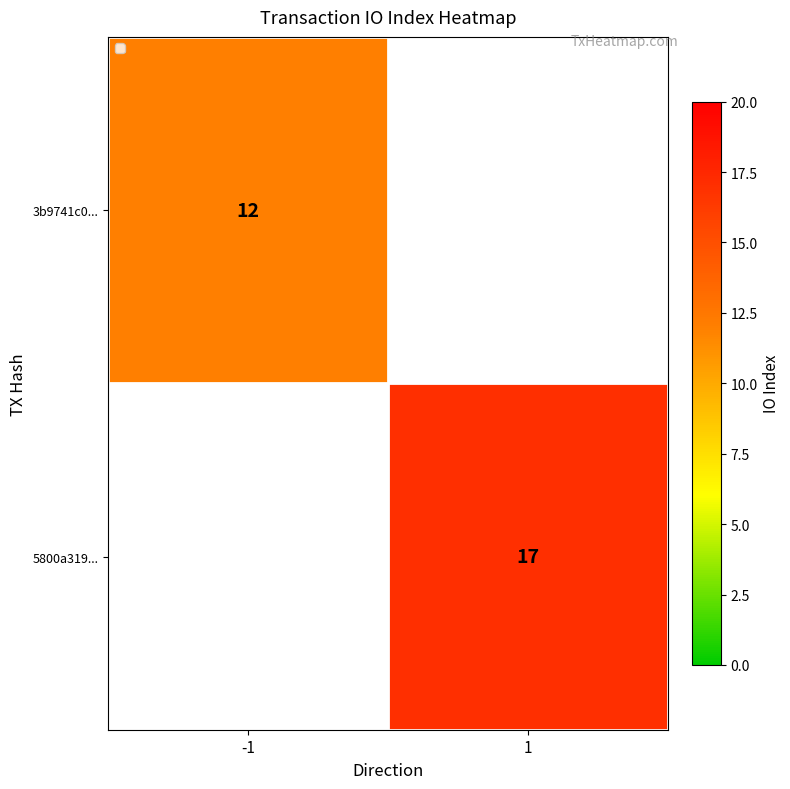

Which has a higher value, -1 or 1?

1